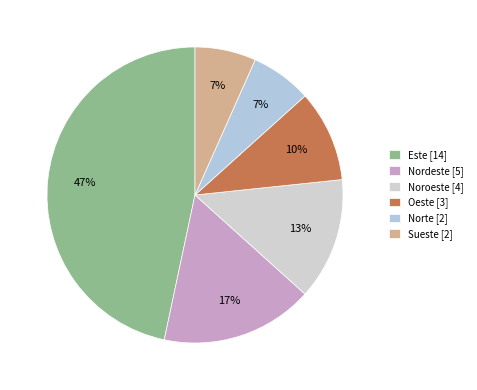

To the nearest percent, what is the combined percentage of Norte and Nordeste?

23%